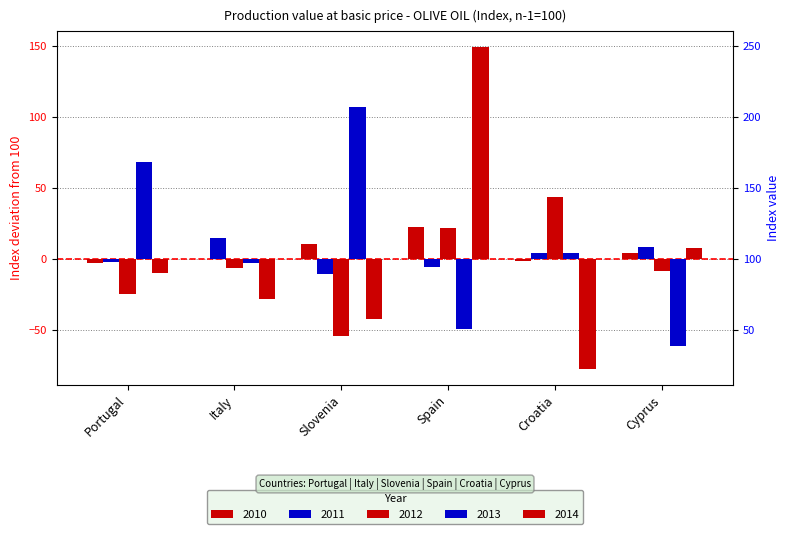

What is the average value of the 2011 series?

1.5